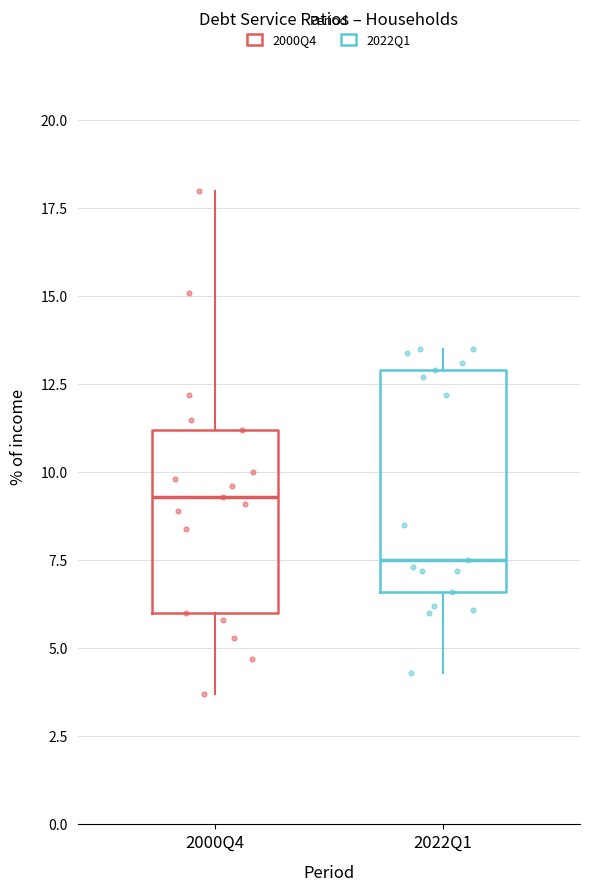

Reading left to right, read every box against the y-axis: the position of its median line, the range the box covers, and the ends of its whiskers. The values are not printed on the chart, so give them approximately, as read against the axis.

2000Q4: median 9.5, box 6.0 to 11.0, whiskers 3.5 to 18.0
2022Q1: median 7.5, box 6.5 to 13.0, whiskers 4.5 to 13.5